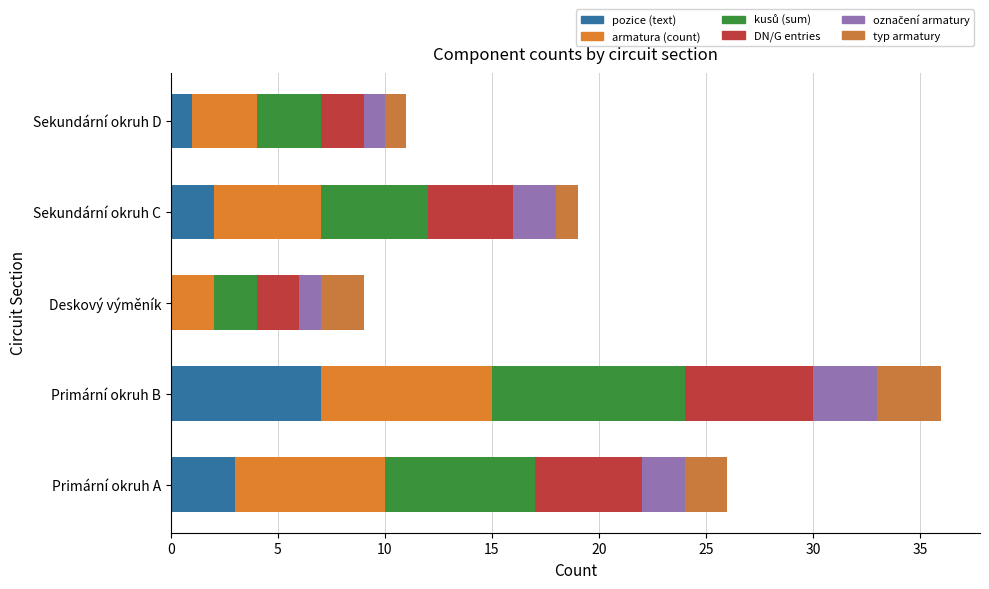

Count the number of data series in this chart.

6